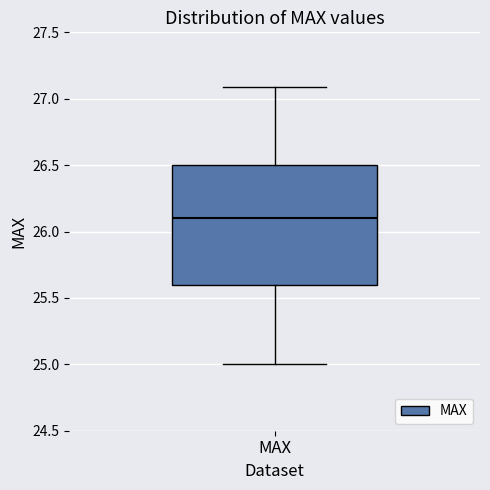

Read this box plot against the y-axis: the position of the median line, the range covered by the box, and the ends of both whiskers. The values are not printed on the chart, so give them approximately, as read against the axis.

median 26.1, box 25.6 to 26.5, whiskers 25.0 to 27.1